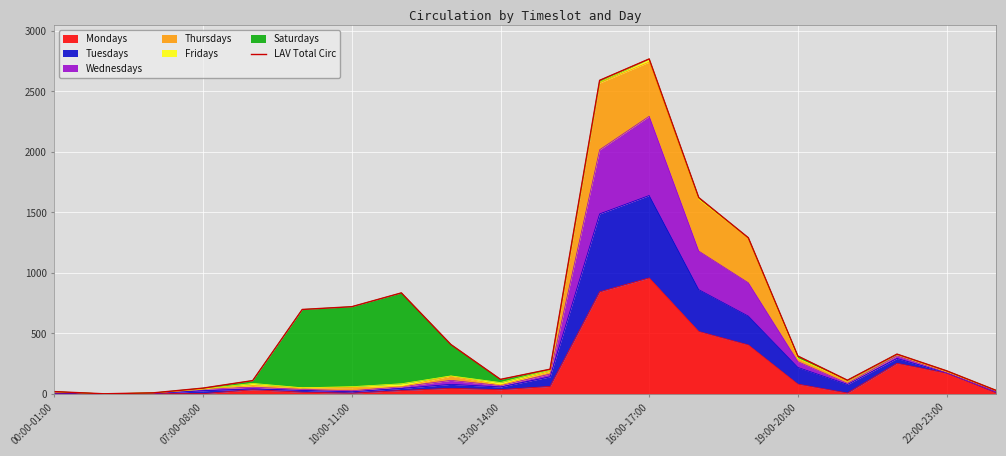

At which label does Mondays reach its peak?

16:00-17:00